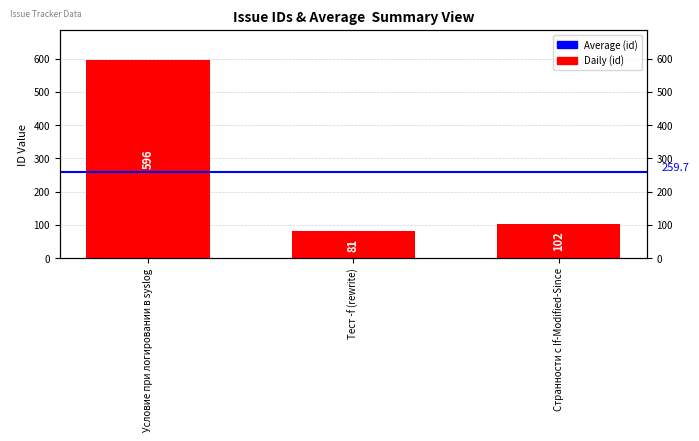

Is it true that the value at Условие при логировании в syslog is 596?

True